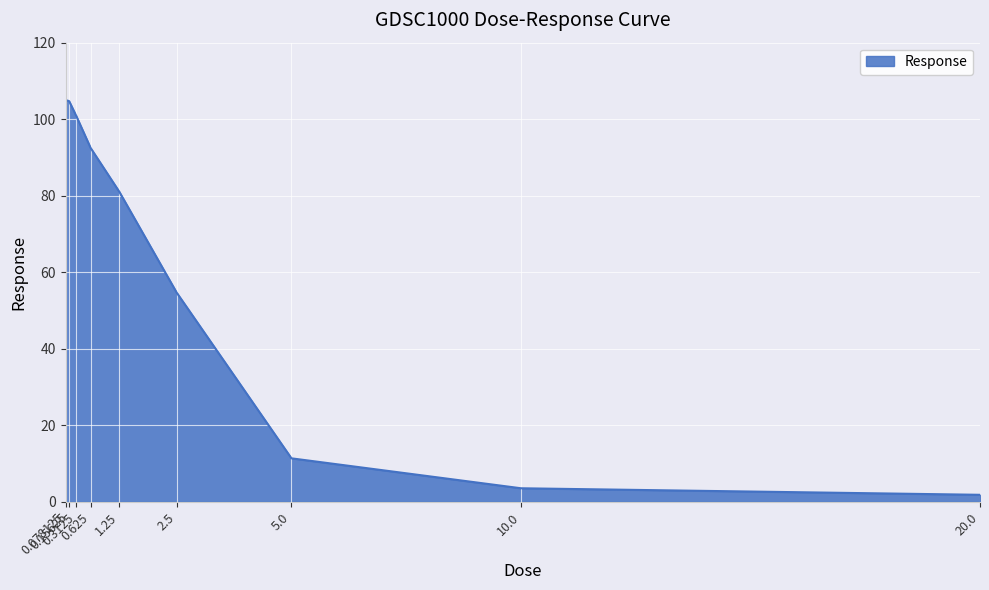

What position from the right is 0.3125?

7